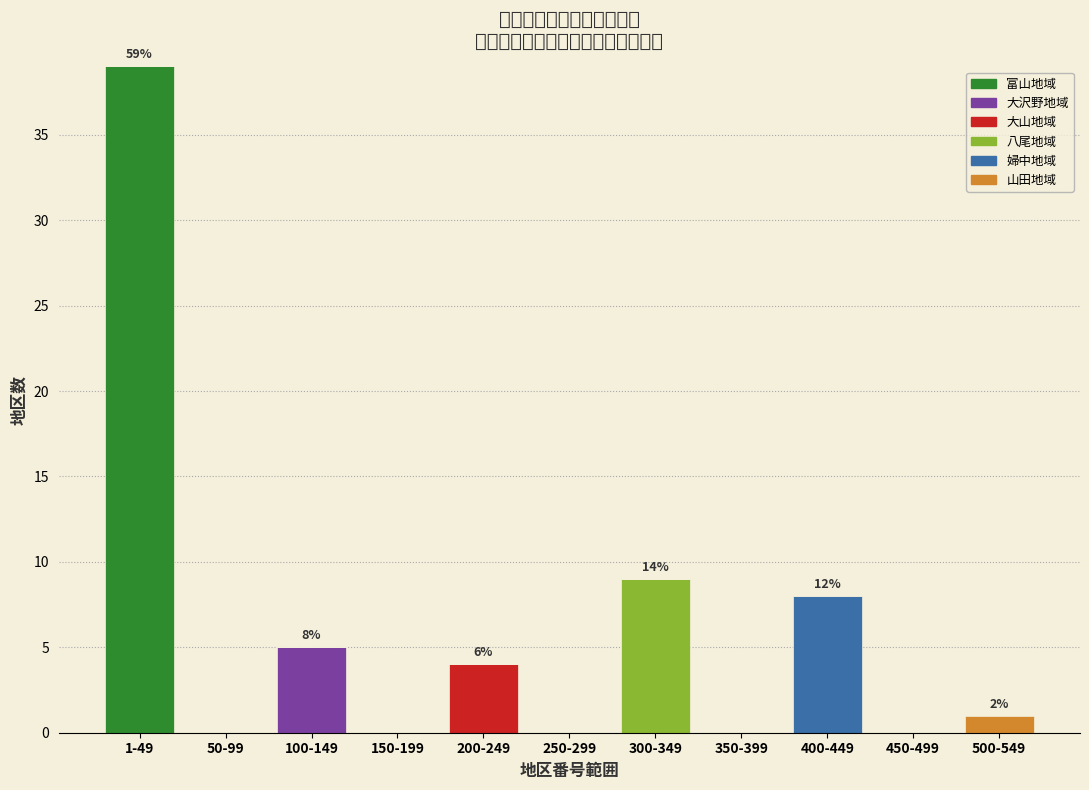

At which label does 富山地域 reach its peak?

1-49